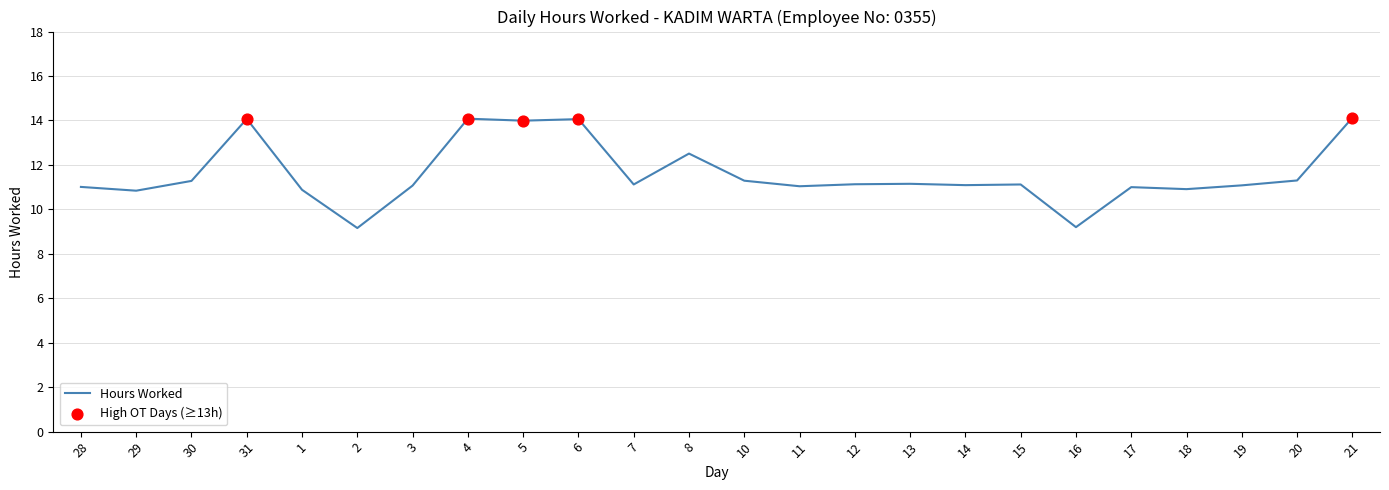

Approximately how many times larger is the value at 3 compared to 6?

0.8